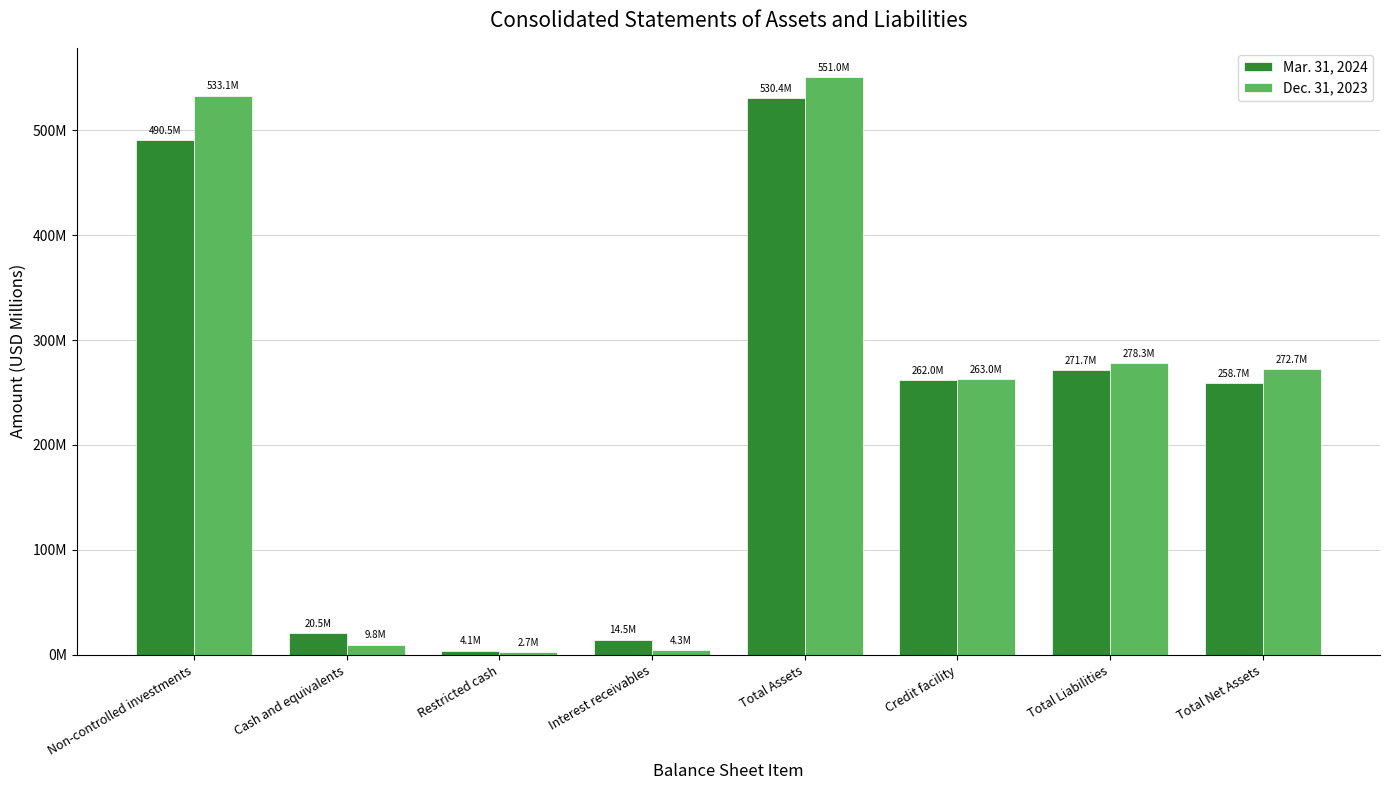

At Non-controlled investments, list the series in order from largest to smallest.

Dec. 31, 2023, Mar. 31, 2024